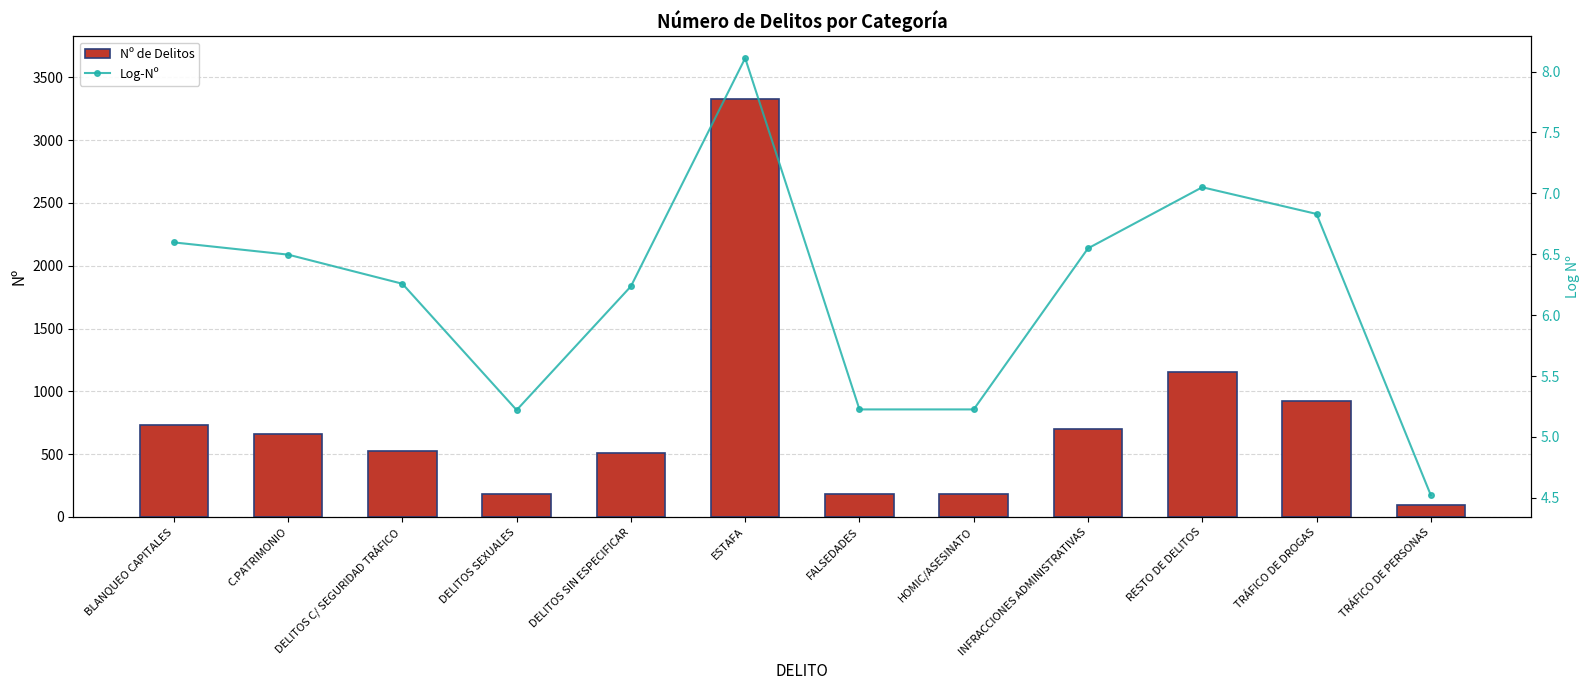

Reading left to right, list all the values displayed in this chart.

Nº de Delitos: 733.0	663.0	522.0	185.0	511.0	3328.0	186.0	186.0	698.0	1153.0	926.0	92.0
Log-Nº: 6.6	6.5	6.3	5.2	6.2	8.1	5.2	5.2	6.5	7.1	6.8	4.5